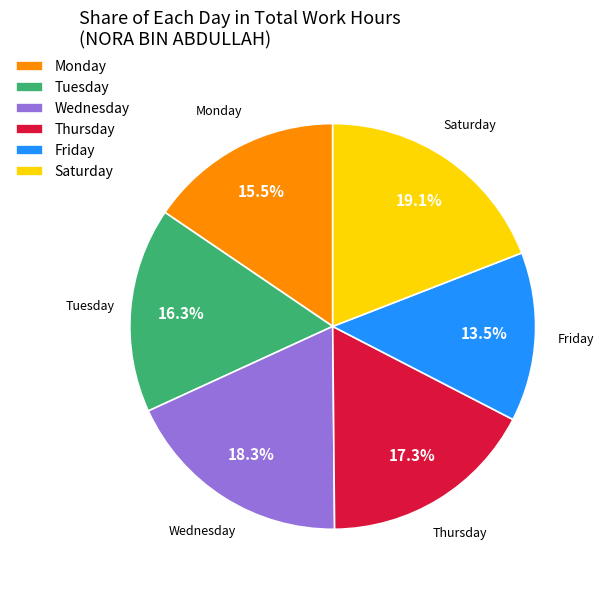

Is the sum of Friday and Monday greater than half?

No